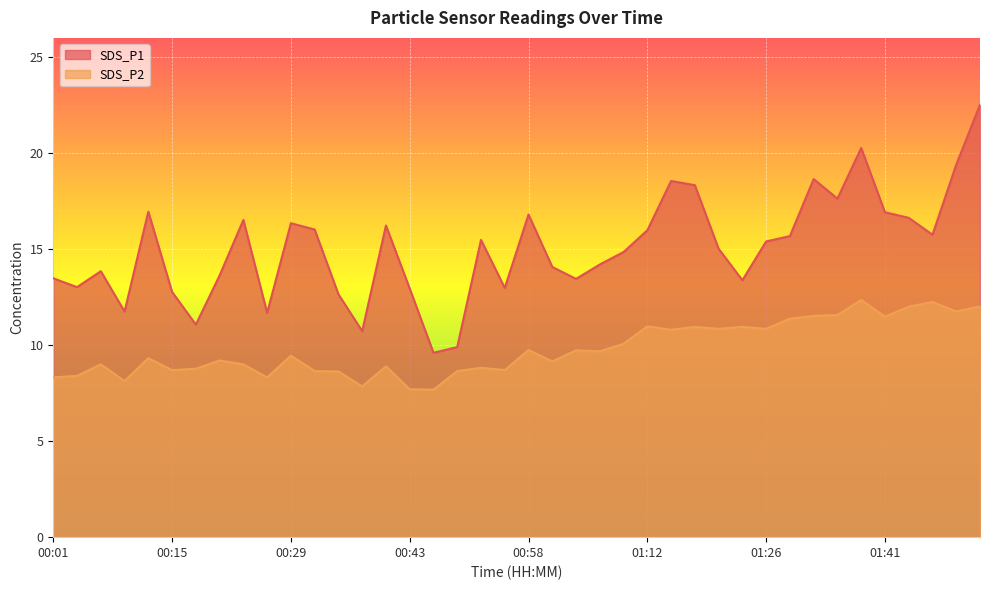

What position from the right is 01:52?

1